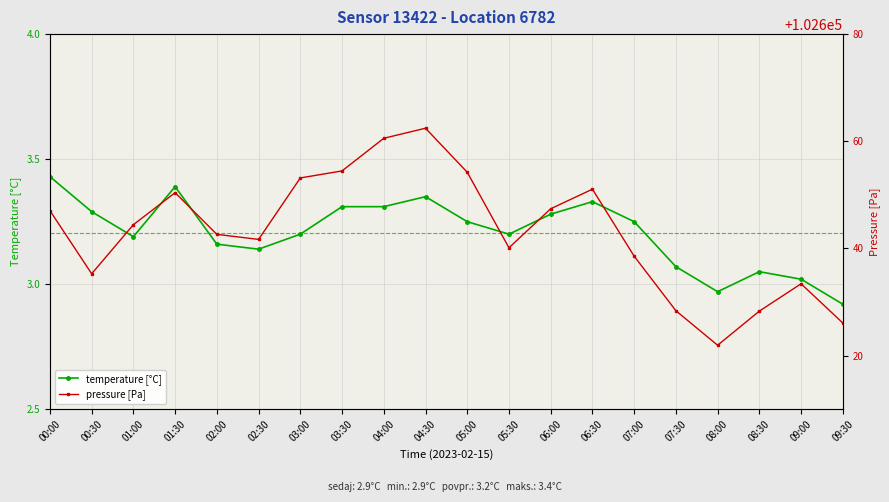

At how many categories does at least one series exceed 50538?

20